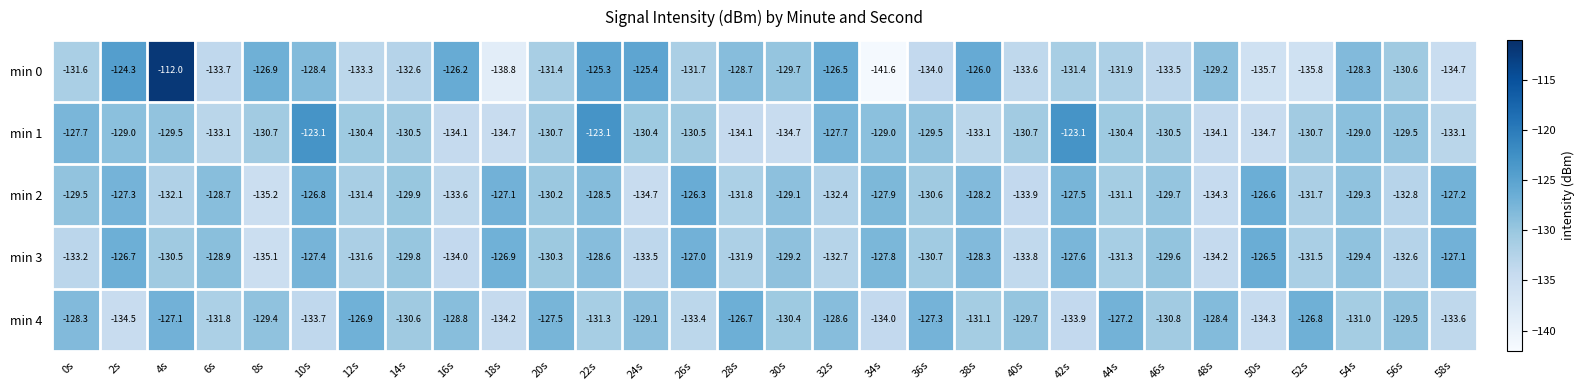

Is it true that min 3 equals -81.4 at 16s?

False